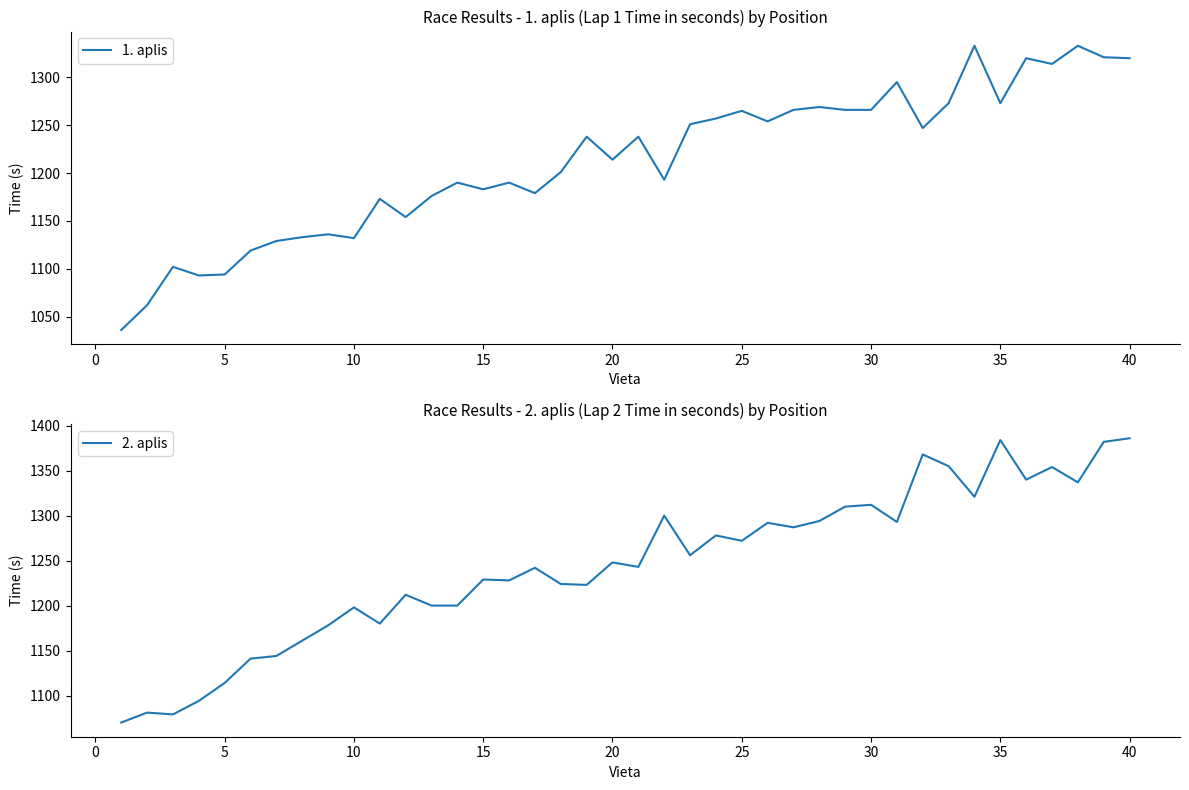

The 1. aplis series shows 348 at 25. True or false?

False